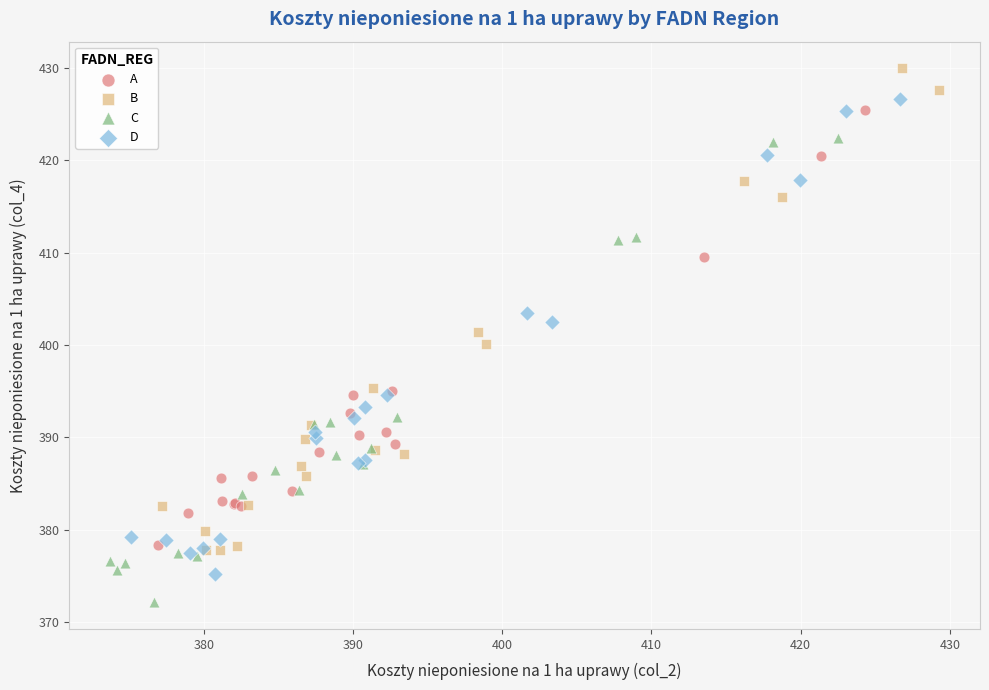

Which series contains the lowest Y value?

C